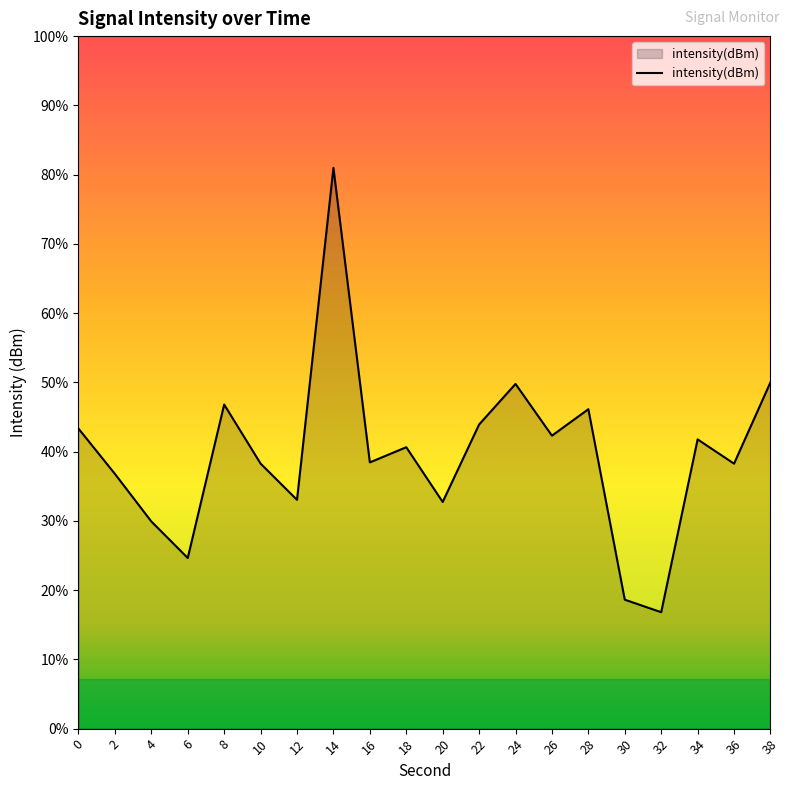

The value at 2 is -49.6. True or false?

False